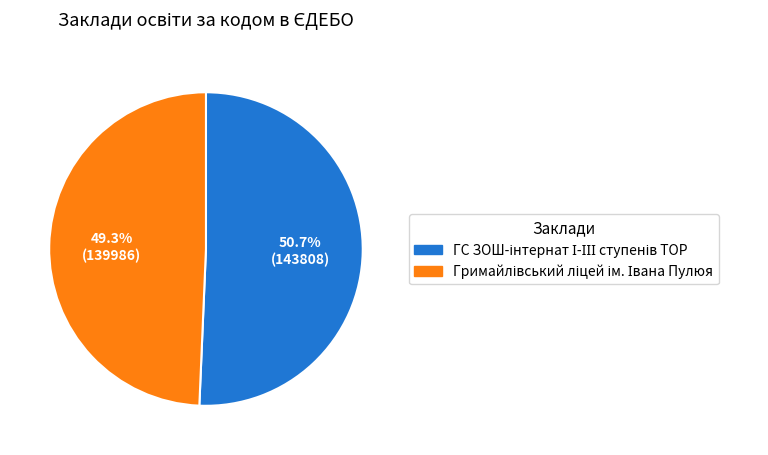

Is there a majority slice in this chart?

Yes